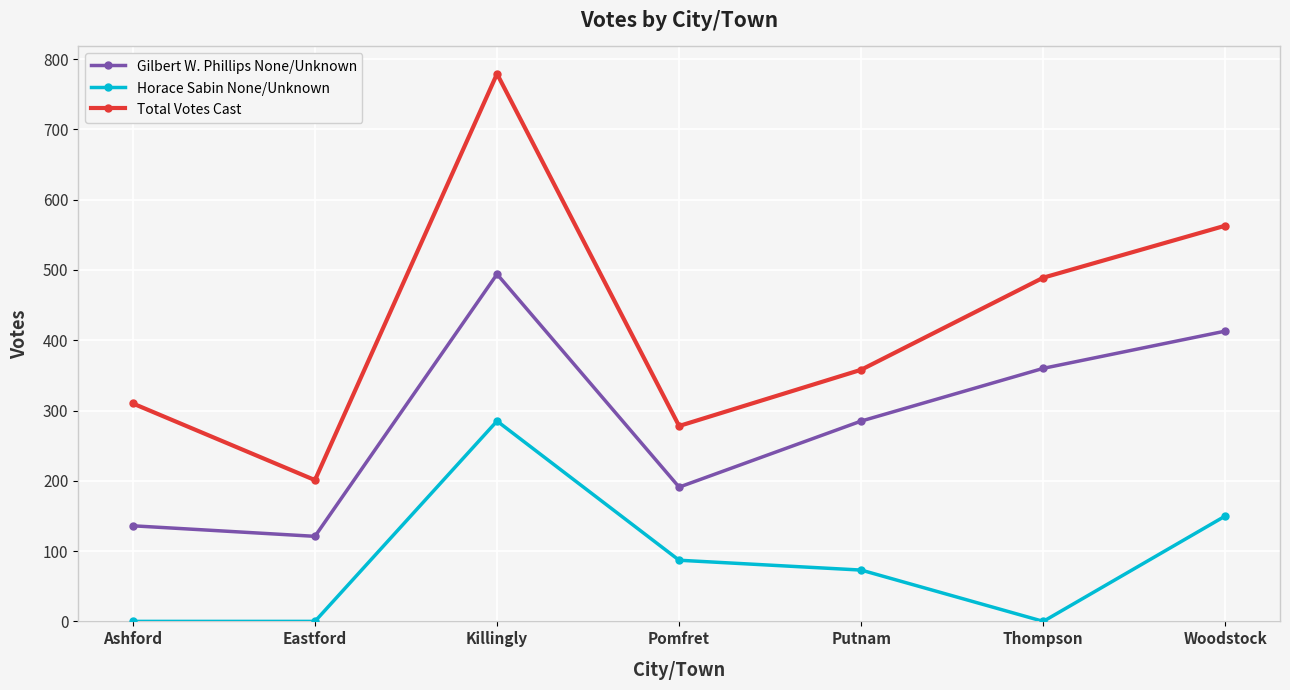

How many lines are shown in the chart?

3